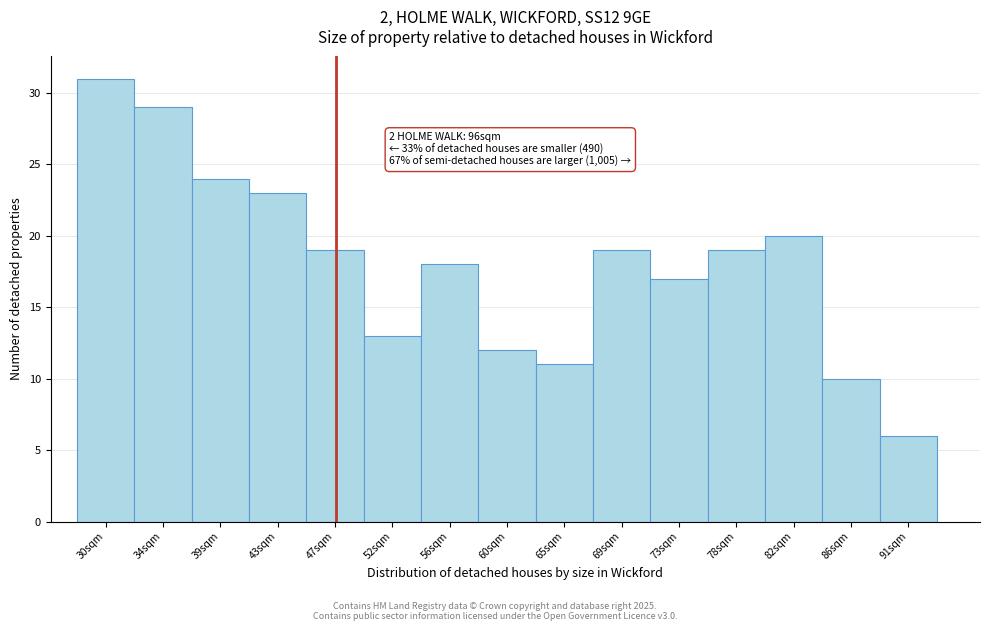

Reading left to right, list all the values displayed in this chart.

31	29	24	23	19	13	18	12	11	19	17	19	20	10	6